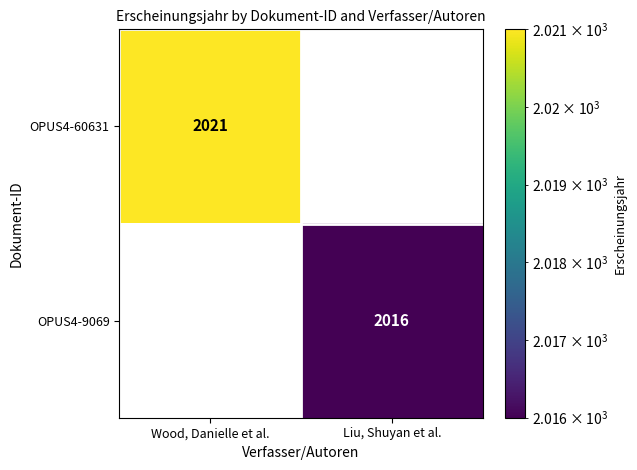

Between Liu, Shuyan et al. and Wood, Danielle et al., which is larger?

Wood, Danielle et al.